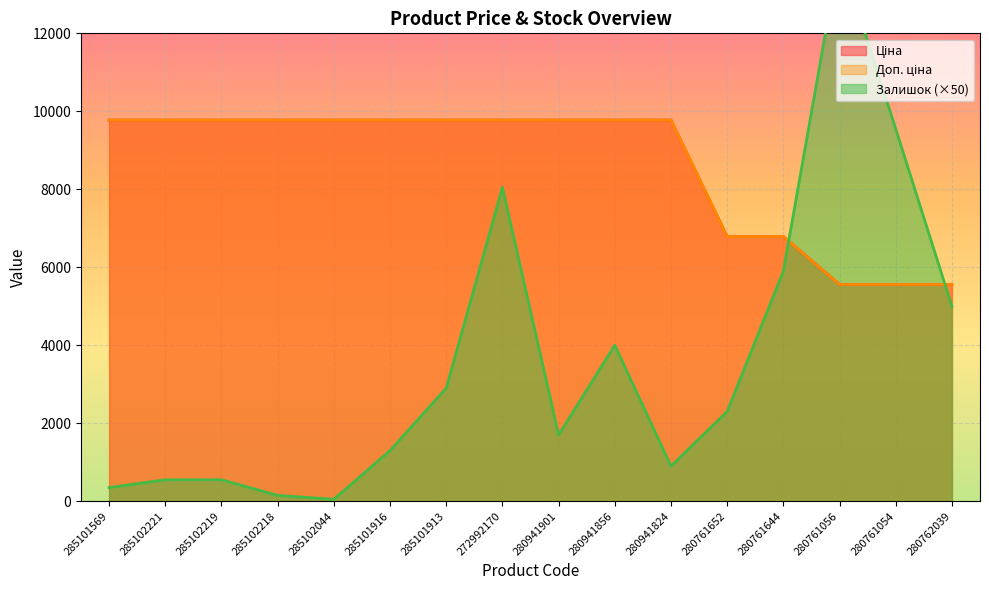

At which category does Залишок reach its first local valley?

285102044